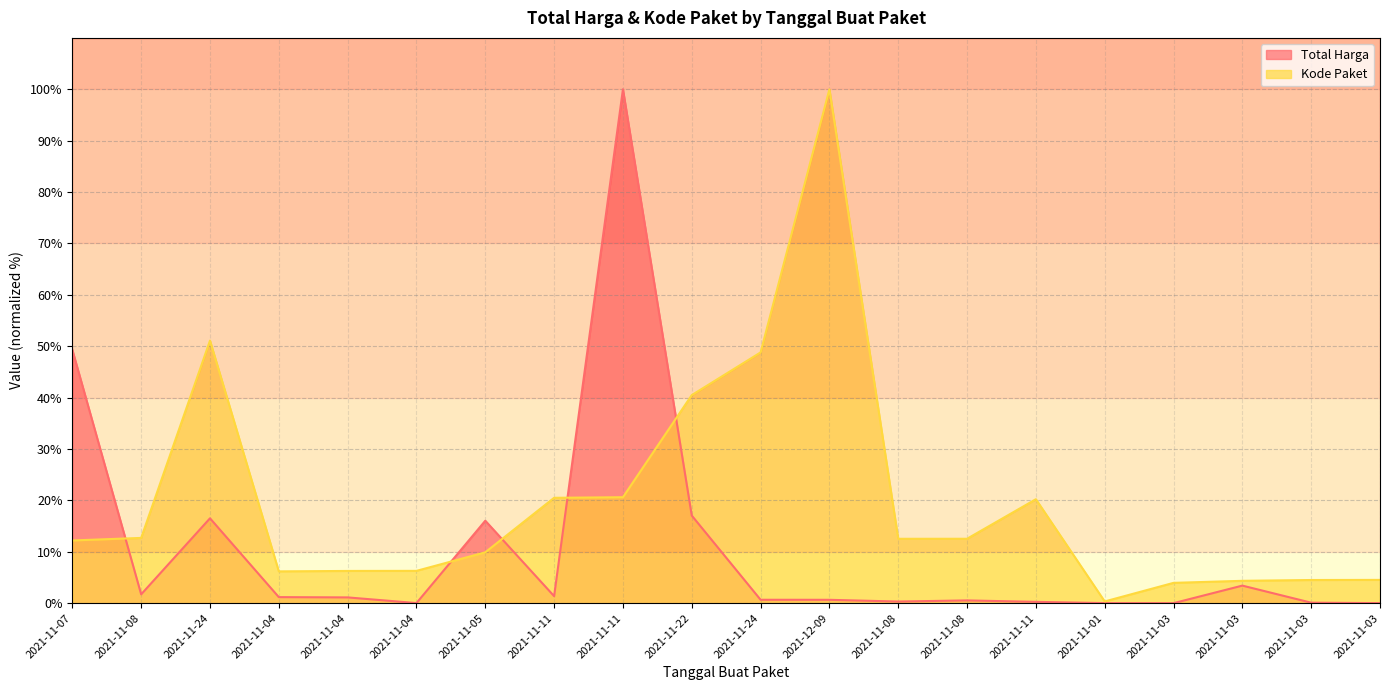

Which category has the lowest value across all series?

2021-11-03